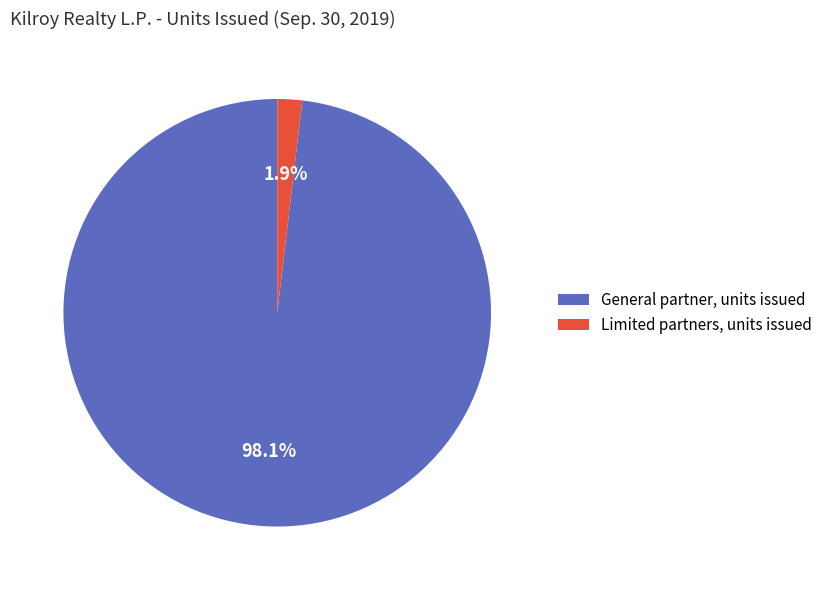

Is Limited partners, units issued the majority of the pie?

No